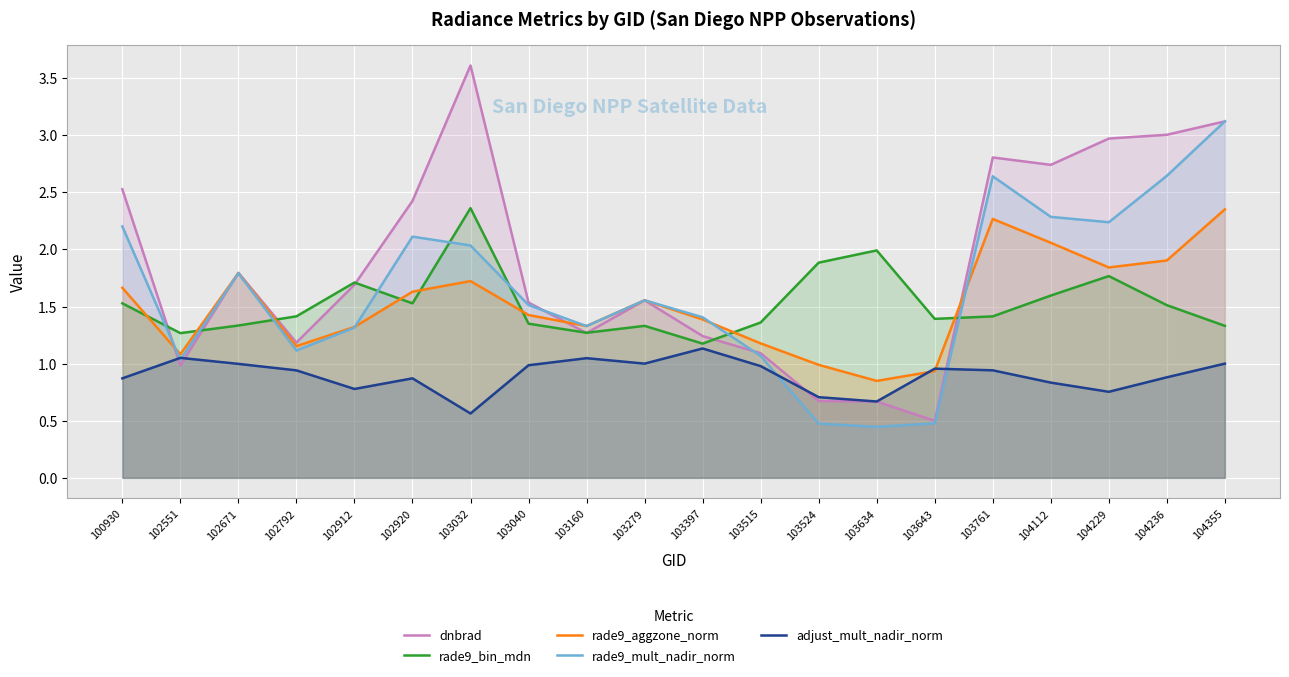

List the labels in order of adjust_mult_nadir_norm value, smallest first.

103032, 103634, 103524, 104229, 102912, 104112, 100930, 102920, 104236, 102792, 103761, 103643, 103515, 103040, 102671, 103279, 104355, 103160, 102551, 103397